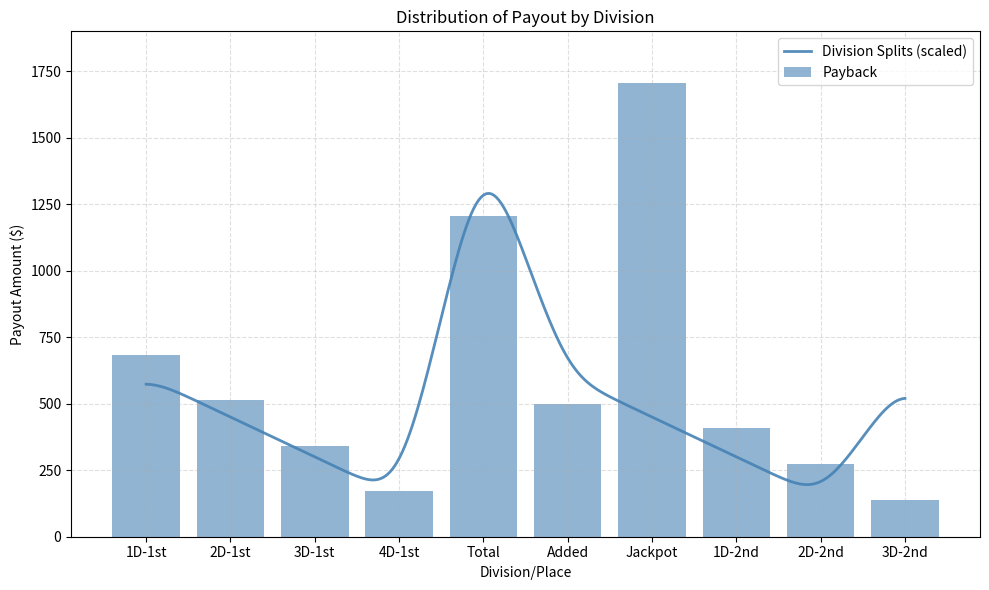

Rank the categories by value from highest to lowest.

Jackpot, Total, 1D-1st, 2D-1st, Added, 1D-2nd, 3D-1st, 2D-2nd, 4D-1st, 3D-2nd